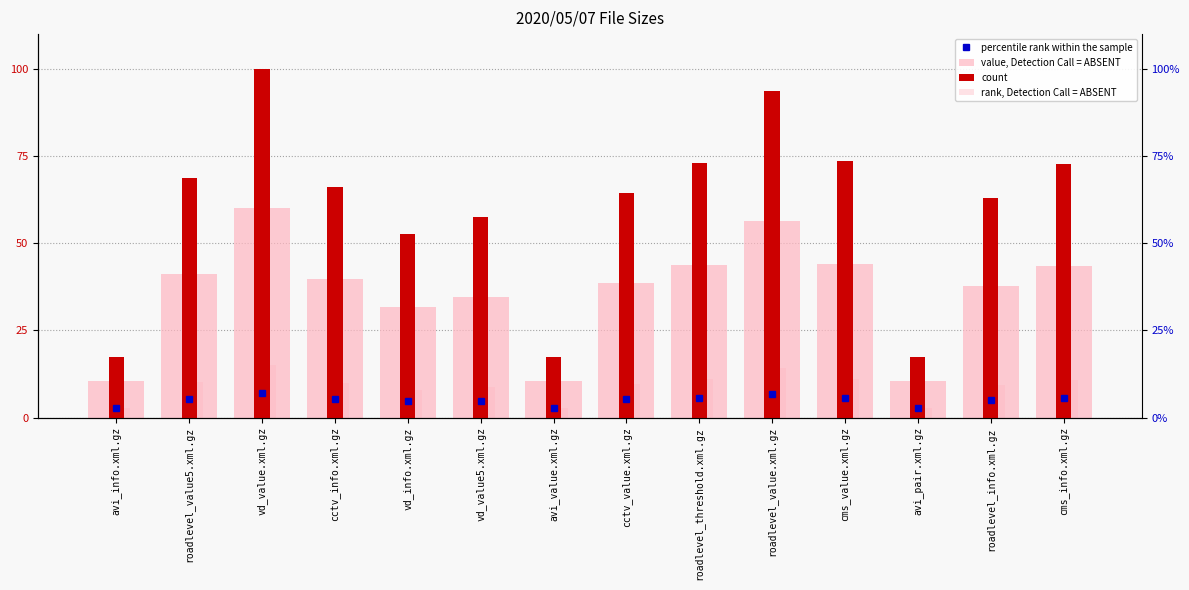

What is the total value across all series at roadlevel_threshold.xml.gz?

127.7